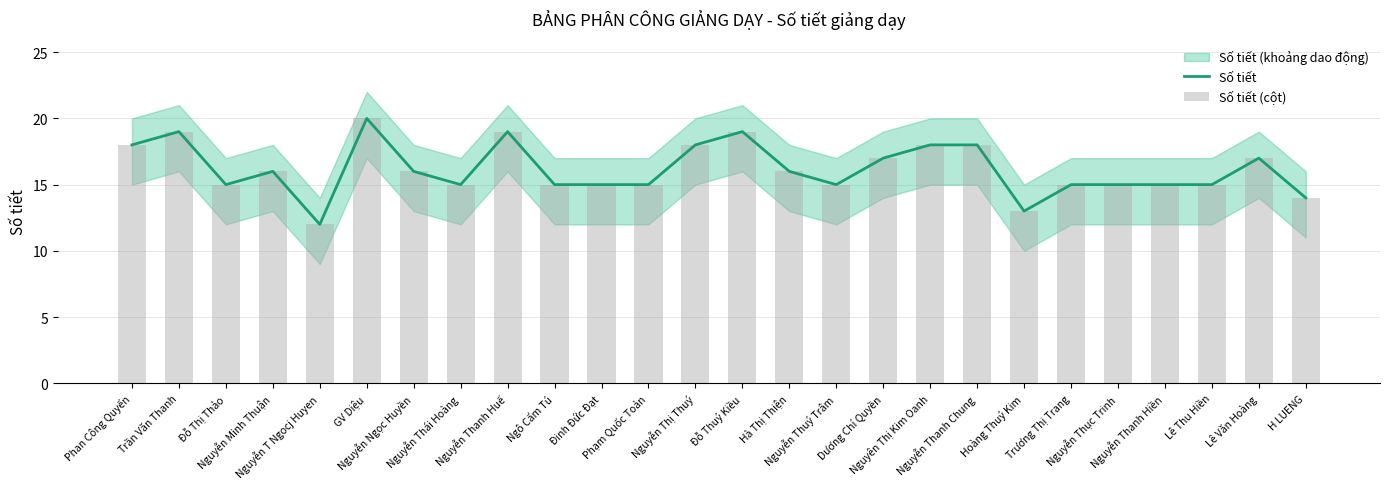

How many values in the Số tiết series exceed 16?

10